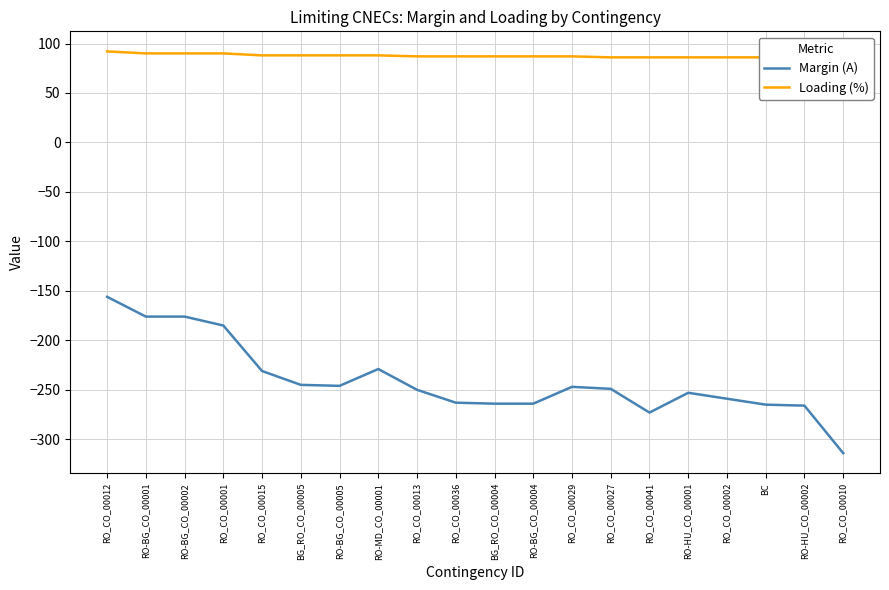

What is the average value of the Margin (A) series?

-241